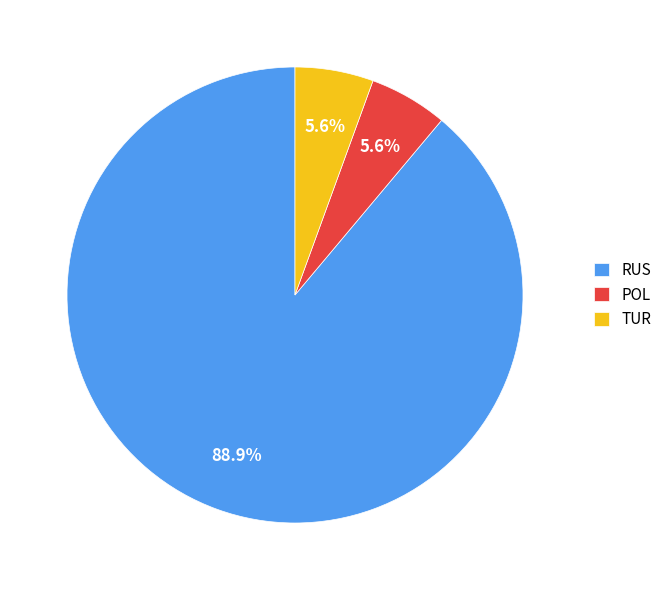

To the nearest percent, what is the difference between the TUR and RUS slice percentages?

83%